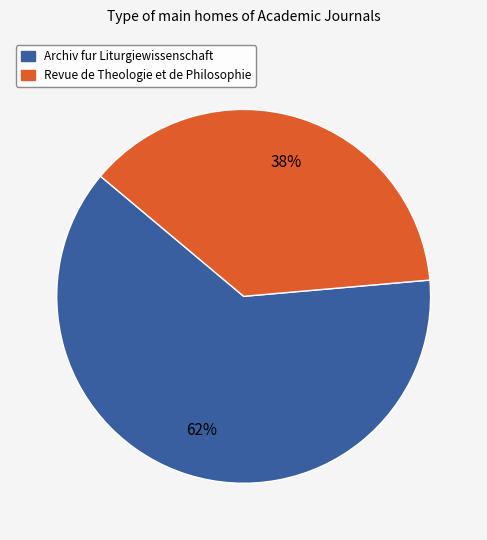

Between Revue de Theologie et de Philosophie and Archiv fur Liturgiewissenschaft, which is larger?

Archiv fur Liturgiewissenschaft